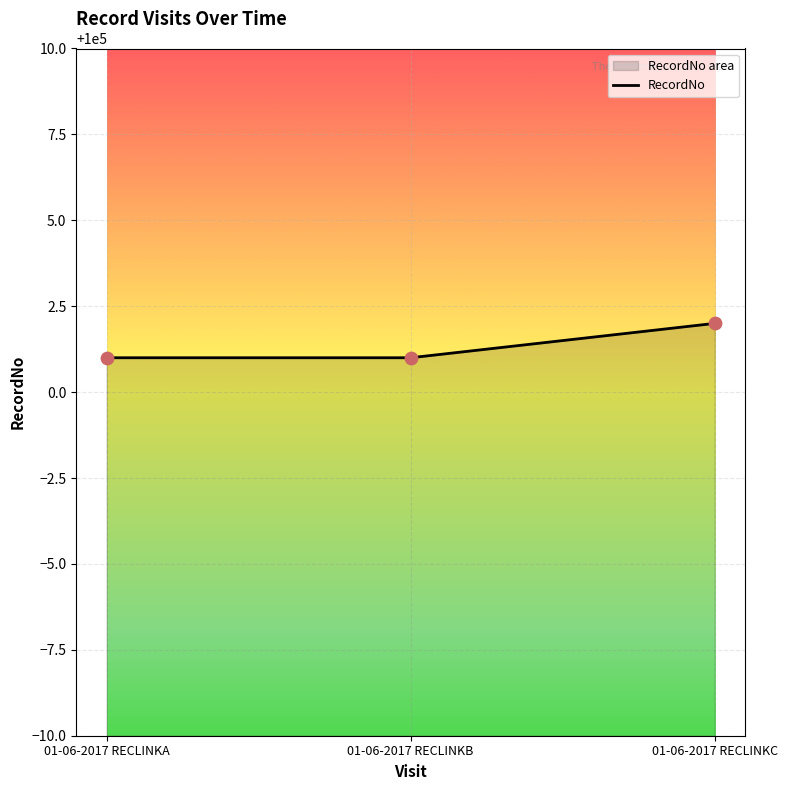

What is the change in value from 01-06-2017 RECLINKB to 01-06-2017 RECLINKC?

+1